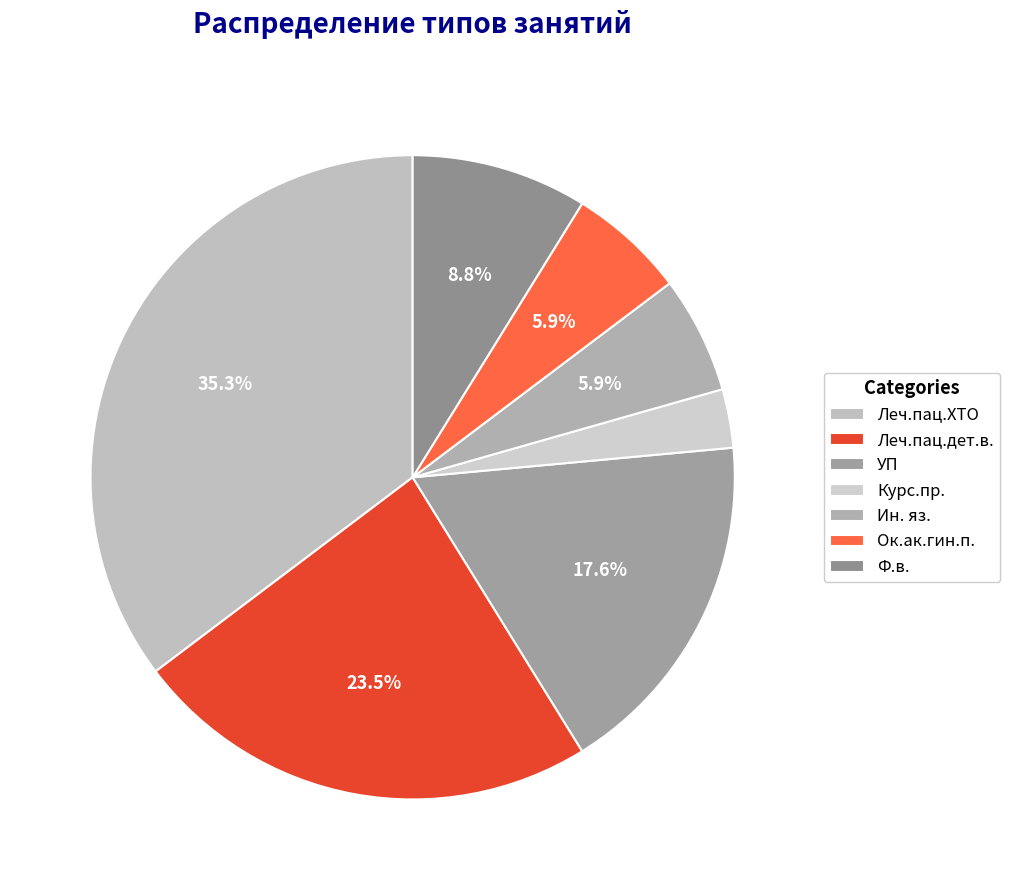

To the nearest percent, what is the difference between the largest and smallest slice percentages?

32%